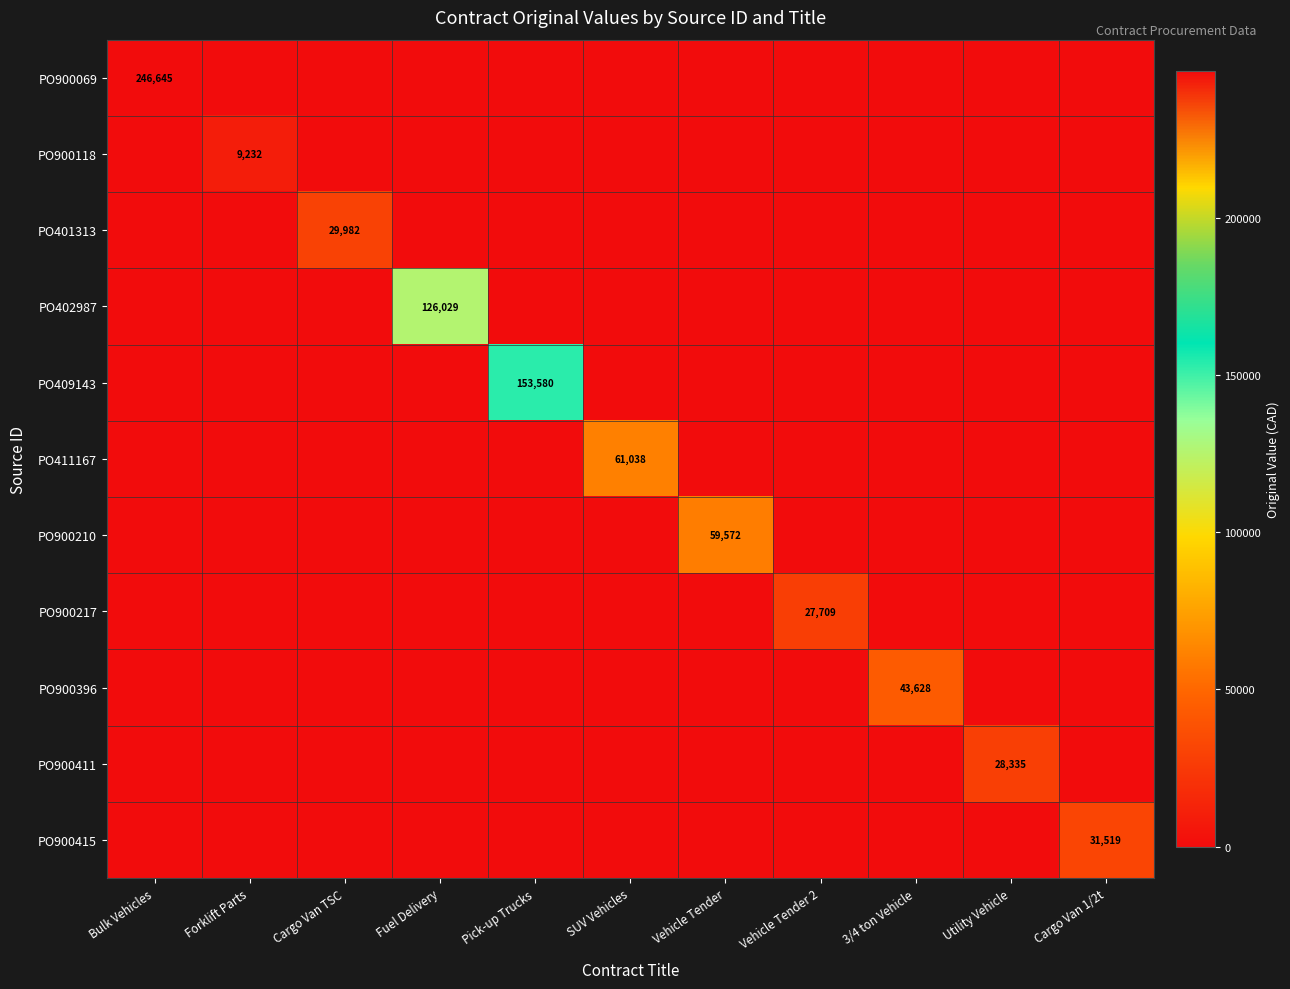

At which category is the sum across all series the highest?

Bulk Vehicles